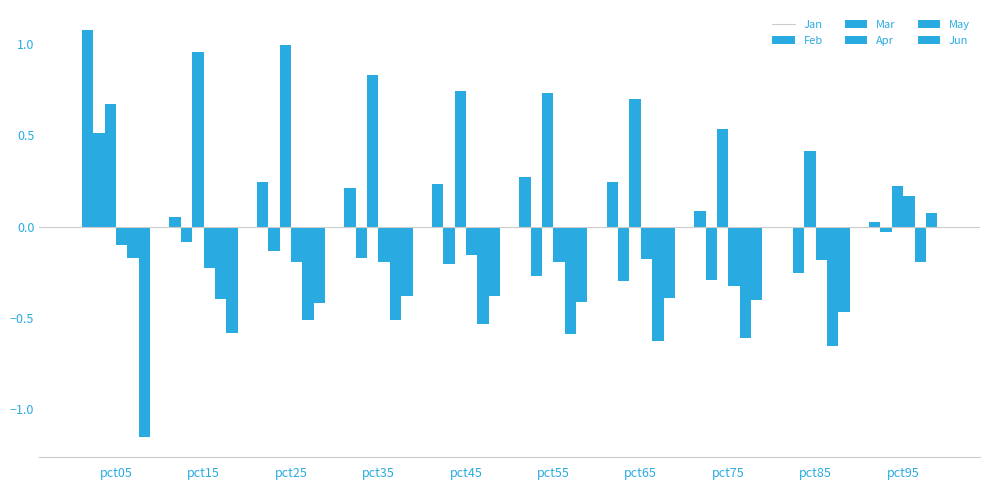

Are the bars grouped side by side (vs. stacked)?

Yes